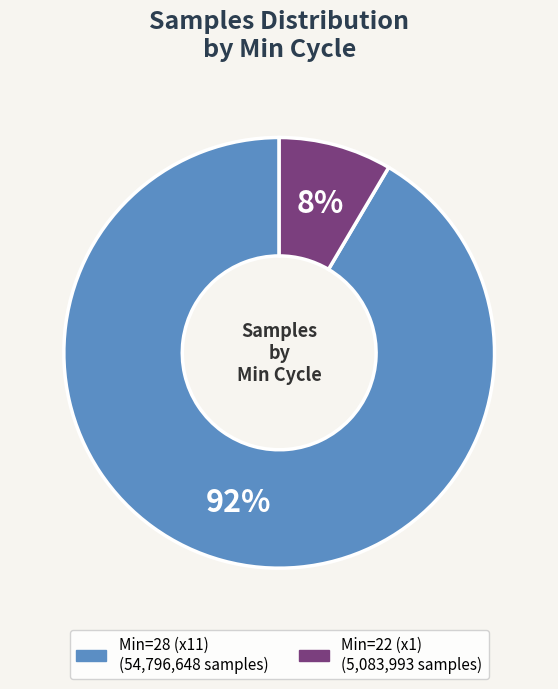

To the nearest percent, what is the average slice percentage?

50%